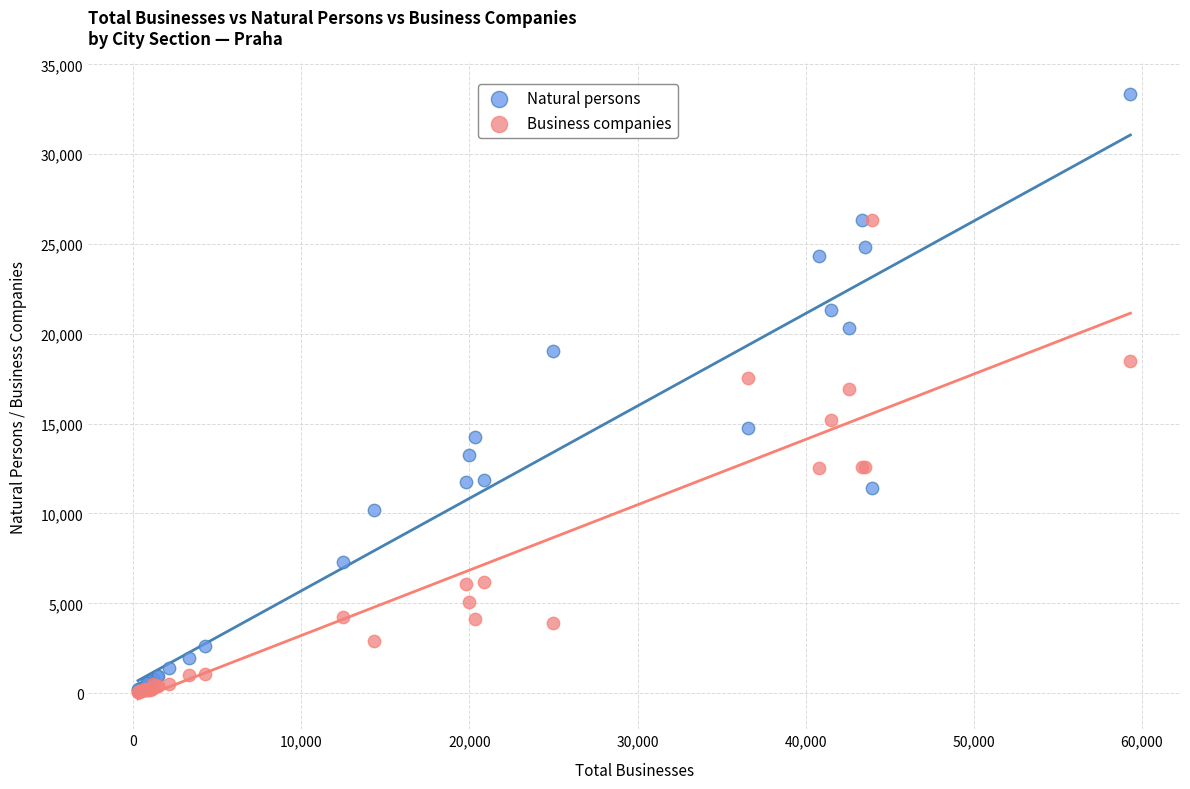

What are all the series names shown in the legend?

Natural persons, Business companies